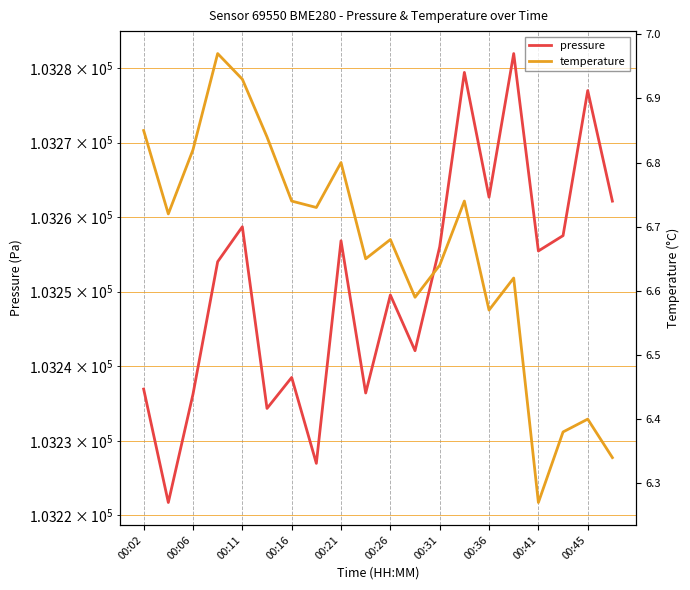

True or false: pressure has a value of 164934.9 at 00:45.

False